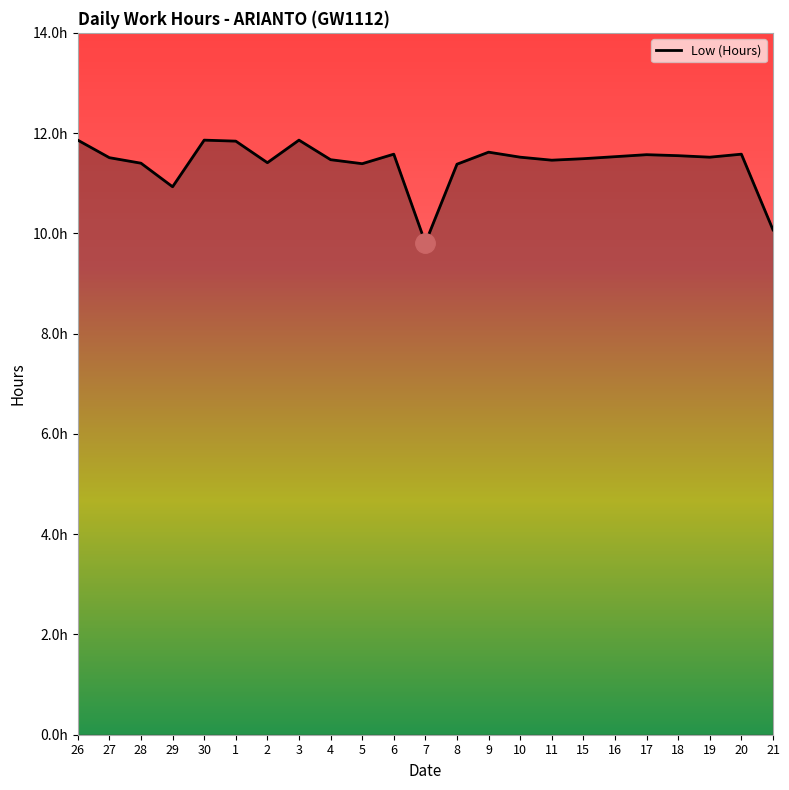

Where is the data nearest to the value 10?

21